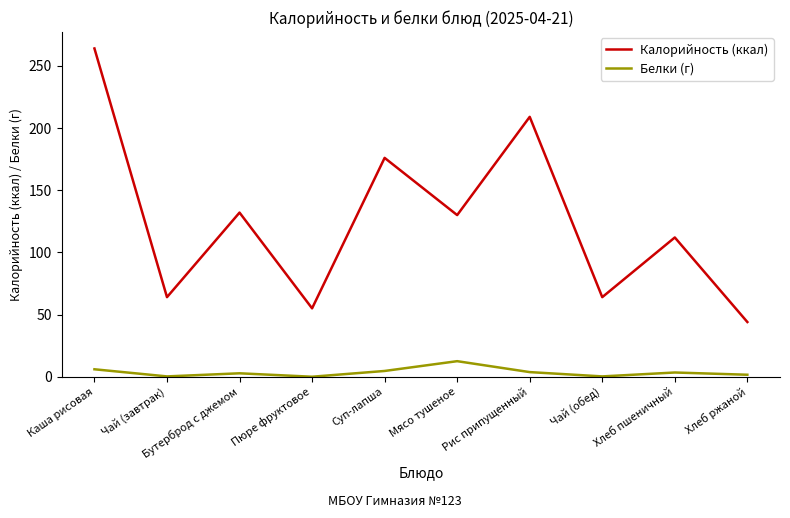

Is it true that Калорийность (ккал) equals 47.8 at Рис припущенный?

False